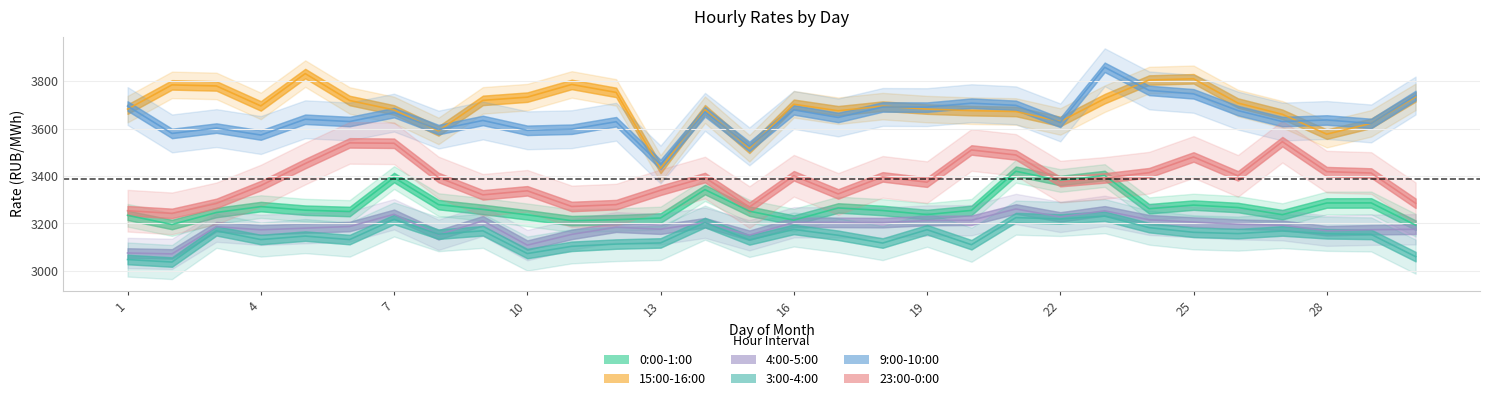

True or false: 9:00-10:00 and 3:00-4:00 intersect in this chart.

False